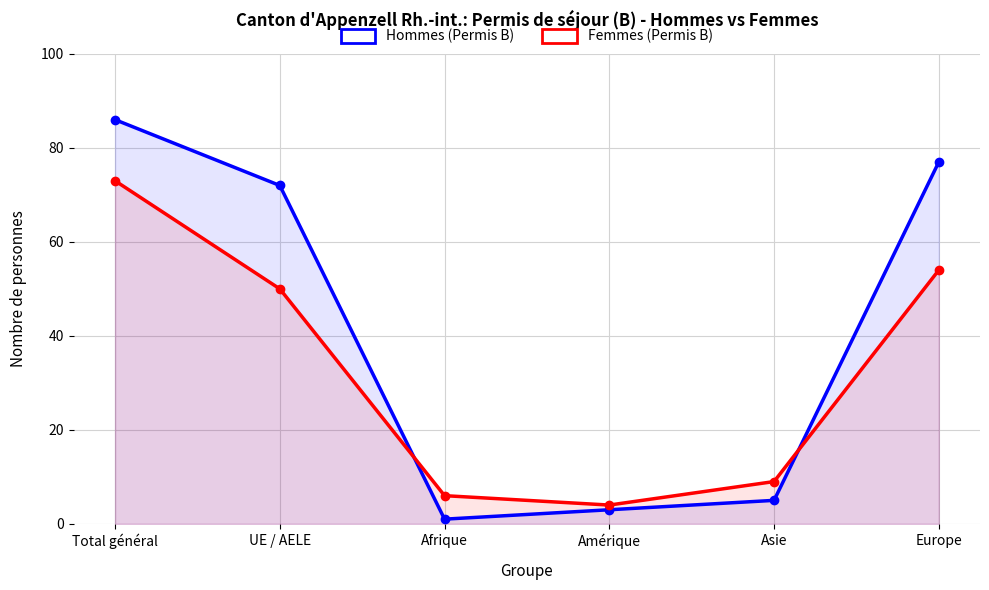

Reading left to right, extract all data points from this chart.

Hommes (Permis B): Total général=86	UE / AELE=72	Afrique=1	Amérique=3	Asie=5	Europe=77
Femmes (Permis B): Total général=73	UE / AELE=50	Afrique=6	Amérique=4	Asie=9	Europe=54